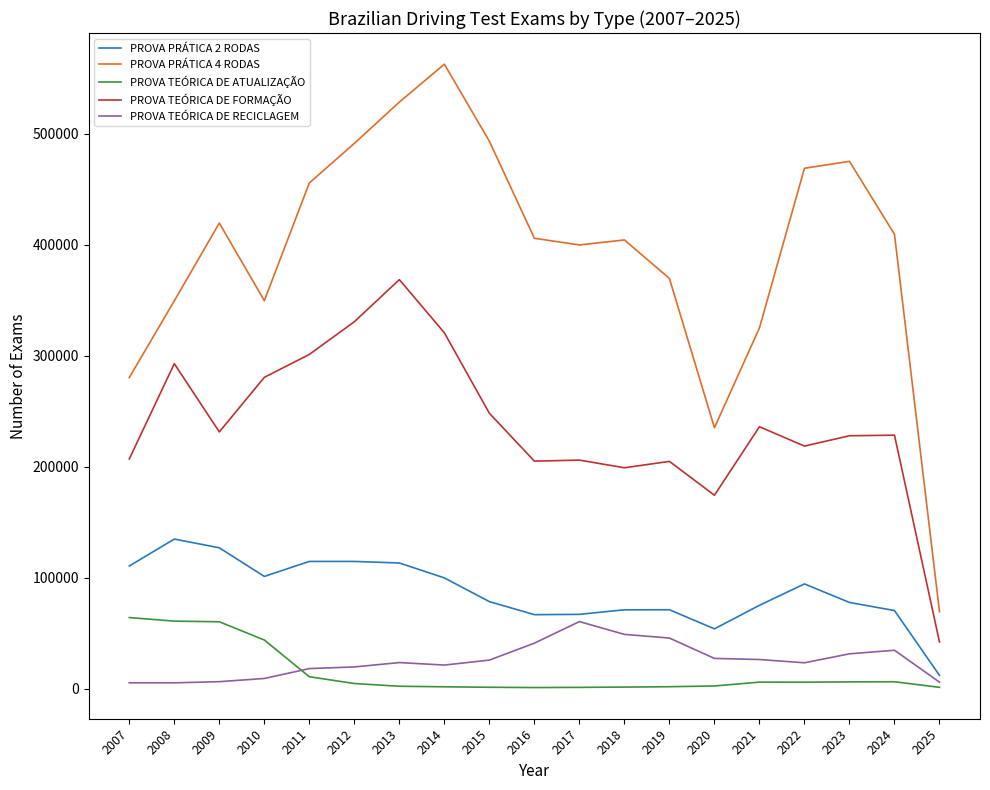

Count the number of data series in this chart.

5